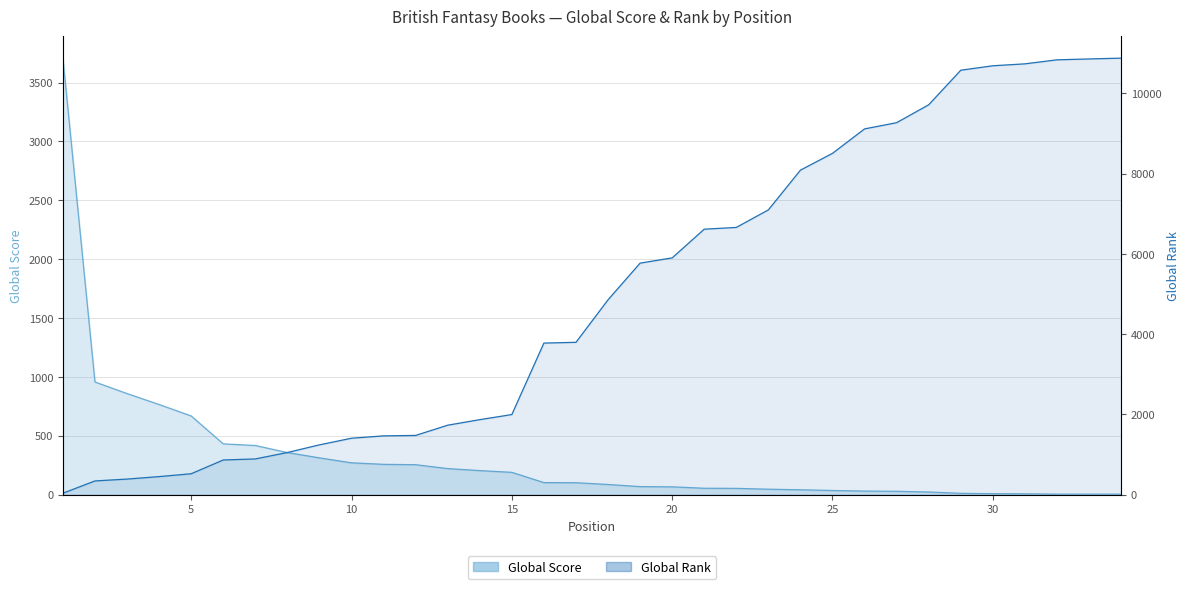

Which series has the widest spread of values?

Global Rank